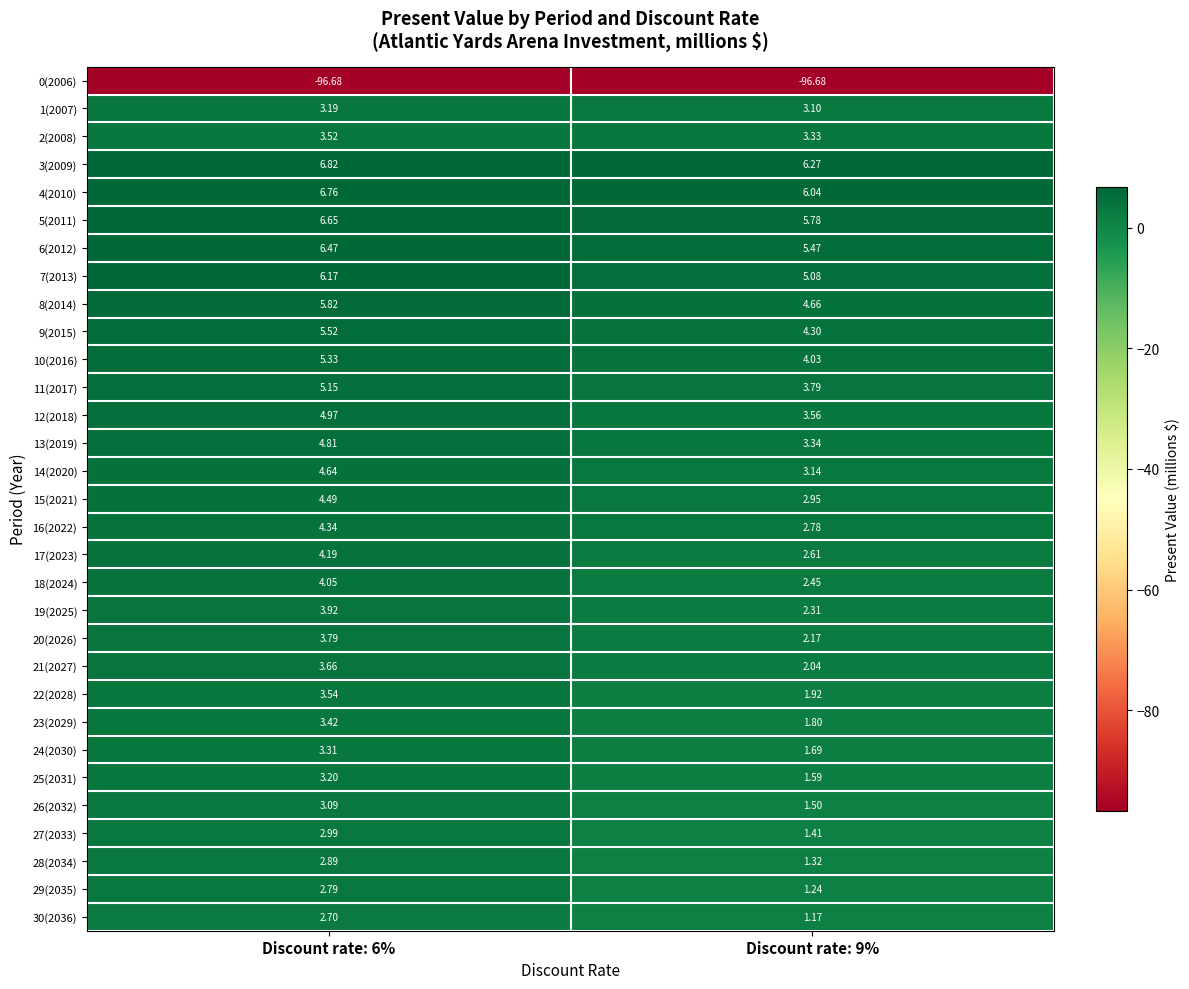

How many data points in 26(2032) are less than 3?

1